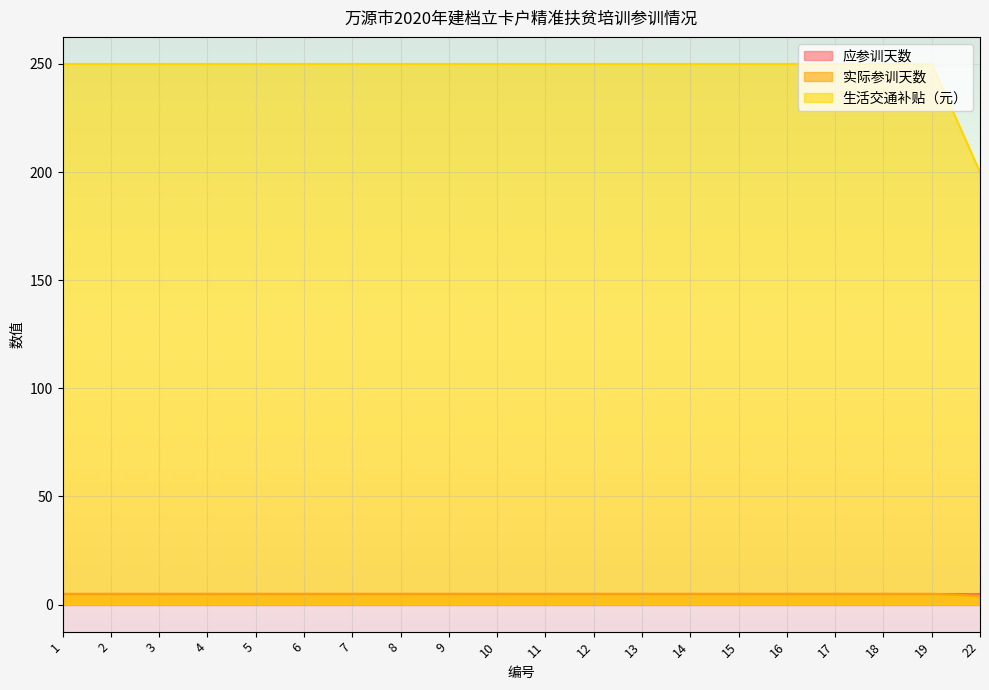

What is the approximate value of 生活交通补贴（元） at 17, to the nearest 5?

250